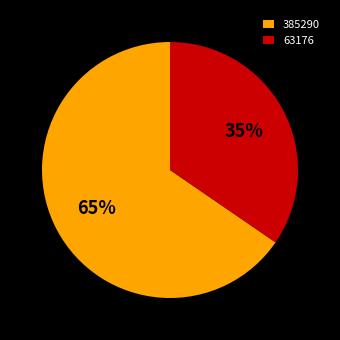

To the nearest percent, what portion does 63176 represent?

35%